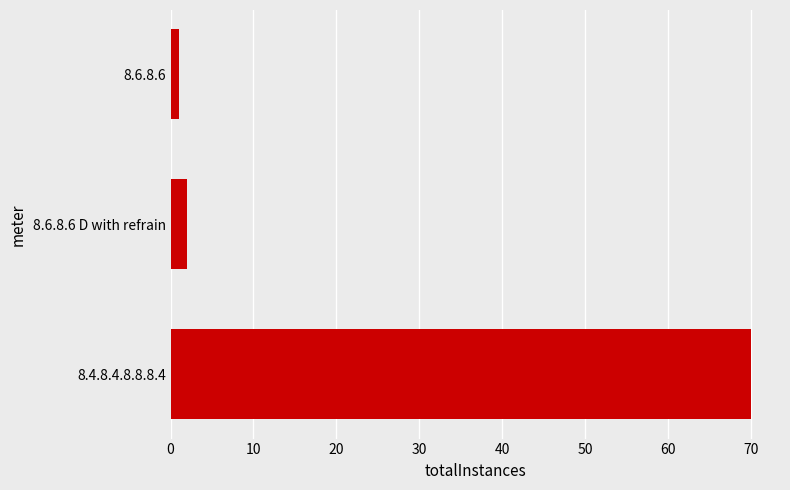

List the labels in order of value, largest first.

8.4.8.4.8.8.8.4, 8.6.8.6 D with refrain, 8.6.8.6